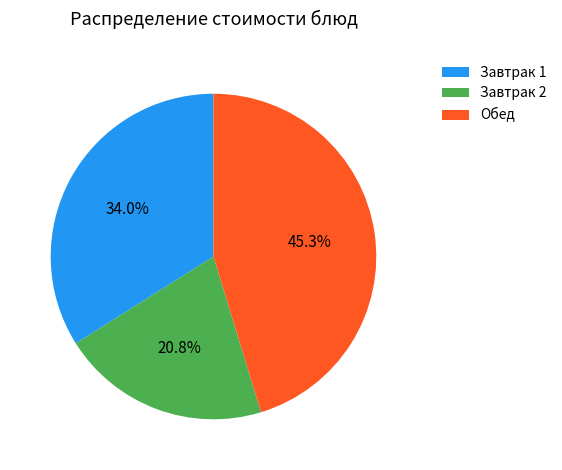

Which category has the biggest portion of the pie?

Обед